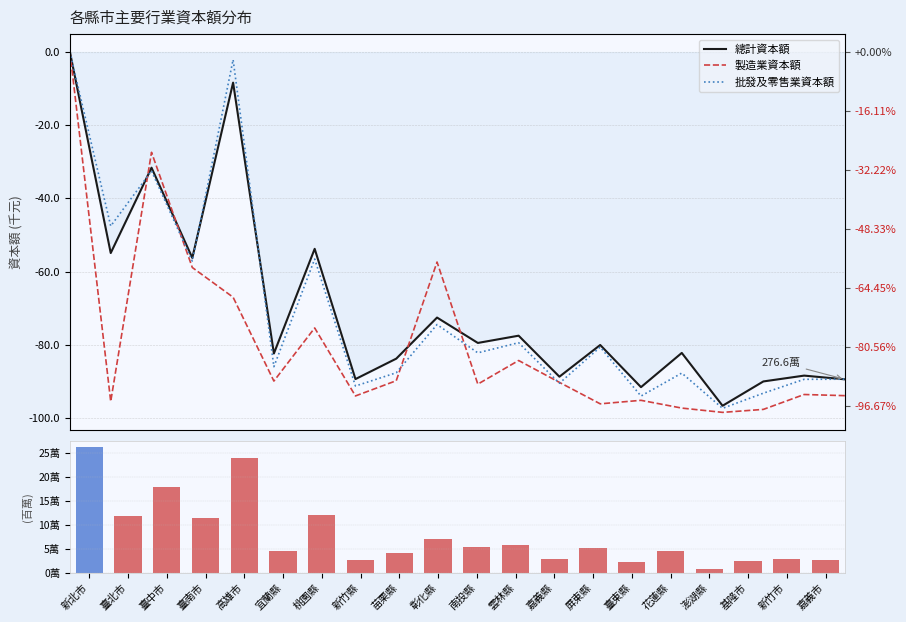

How many groups of bars are there?

20